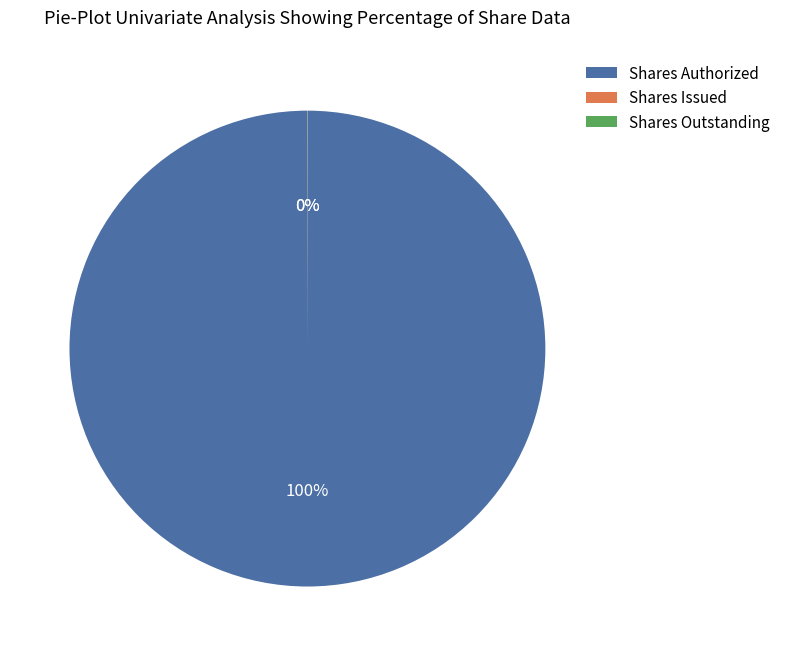

To the nearest percent, what percentage of the pie is Shares Authorized?

100%